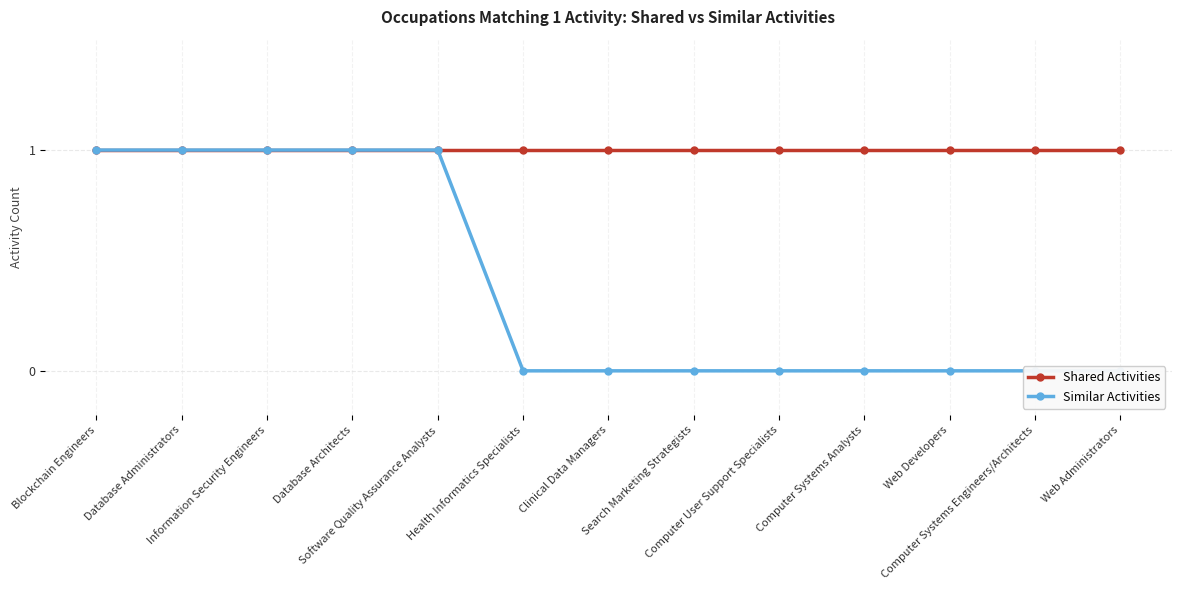

What is the total value across all series at Information Security Engineers?

2